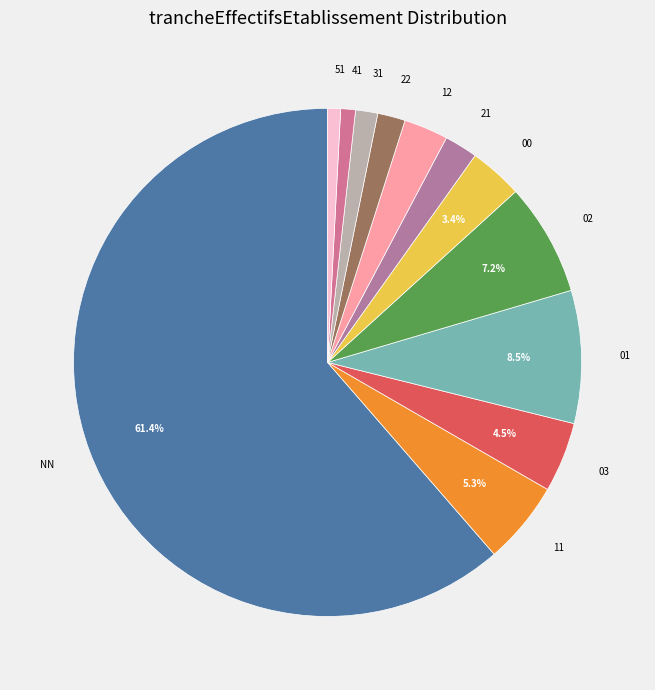

How many segments does this pie chart have?

12